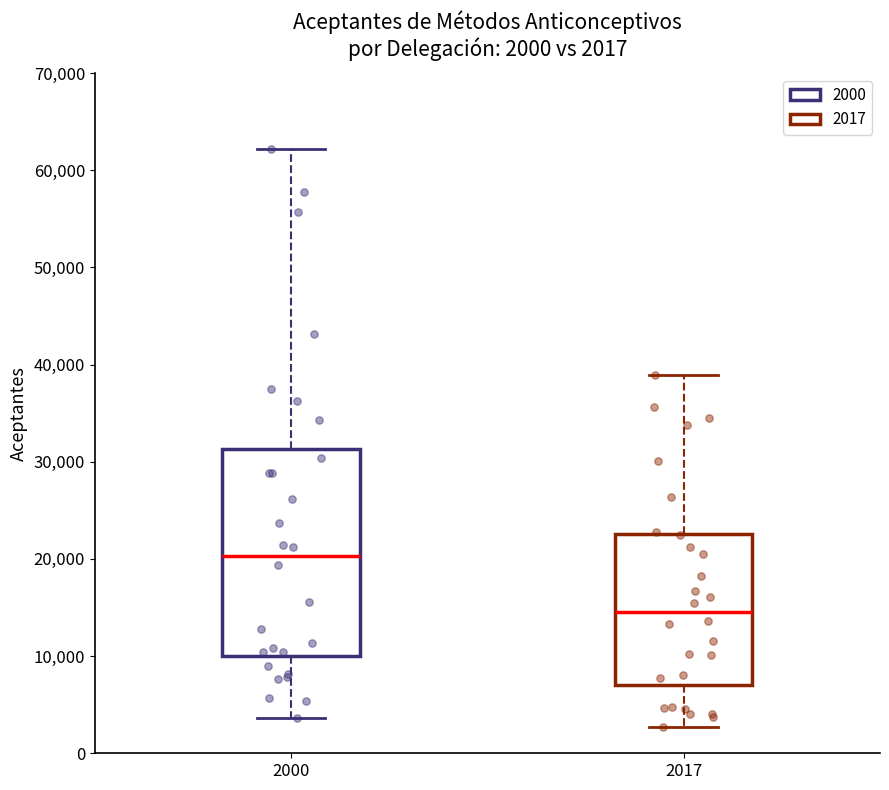

Comparing the boxes themselves (not the whiskers), which one is the tallest?

2000